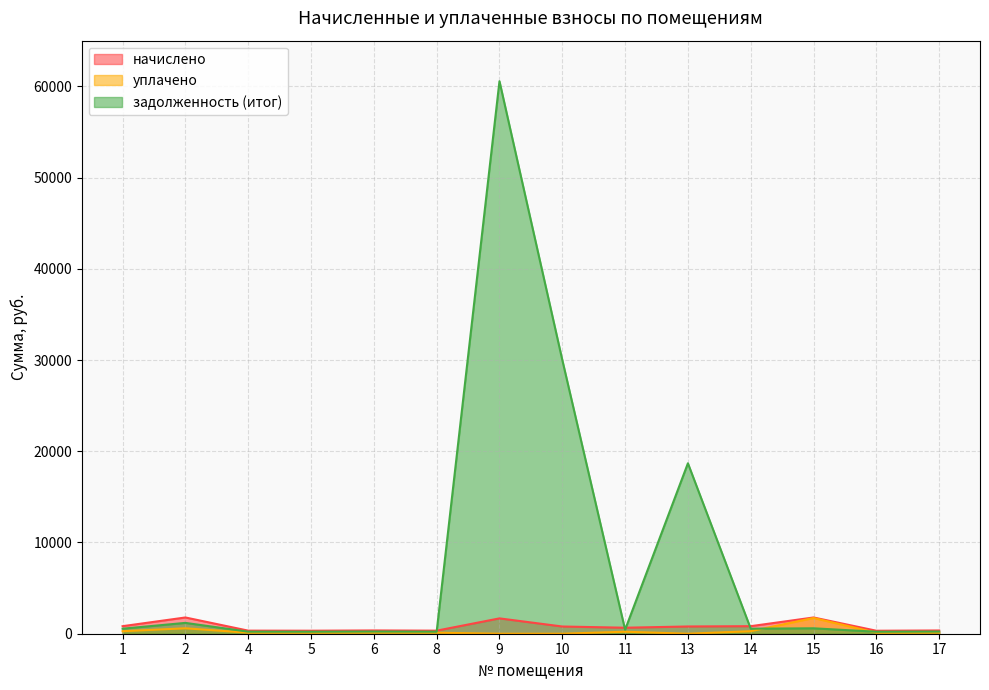

Which series has the largest range (max minus min)?

задолженность (итог)